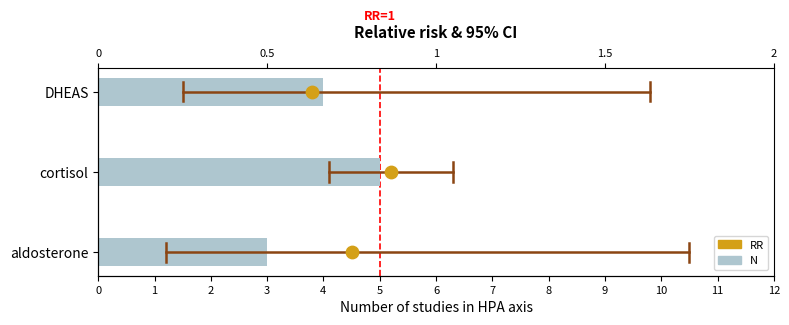

At how many categories does at least one series exceed 3?

2